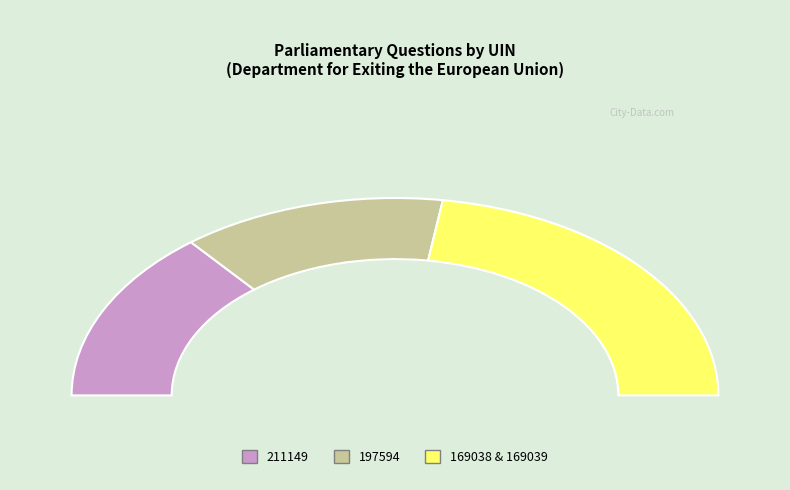

What is the total percentage of 169039 and 197594?

49.1%